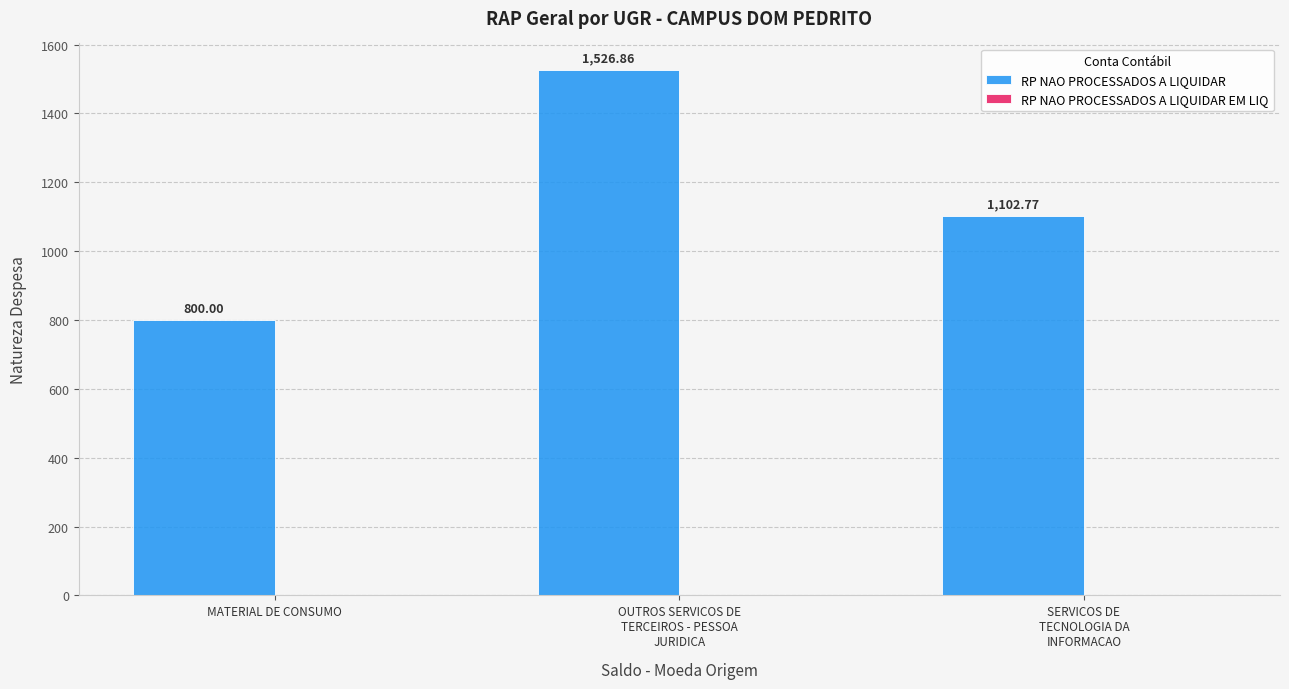

Which label corresponds to the smallest value in the chart?

MATERIAL DE CONSUMO